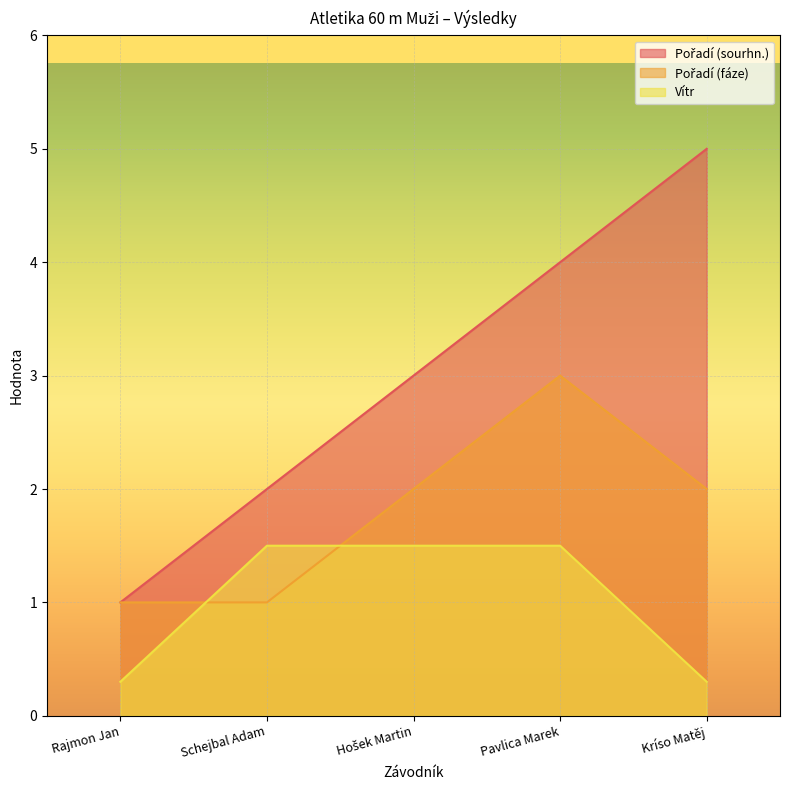

Reading right to left, extract all data points from this chart.

Pořadí (sourhn.): 5.0	4.0	3.0	2.0	1.0
Pořadí (fáze): 2.0	3.0	2.0	1.0	1.0
Vítr: 0.3	1.5	1.5	1.5	0.3